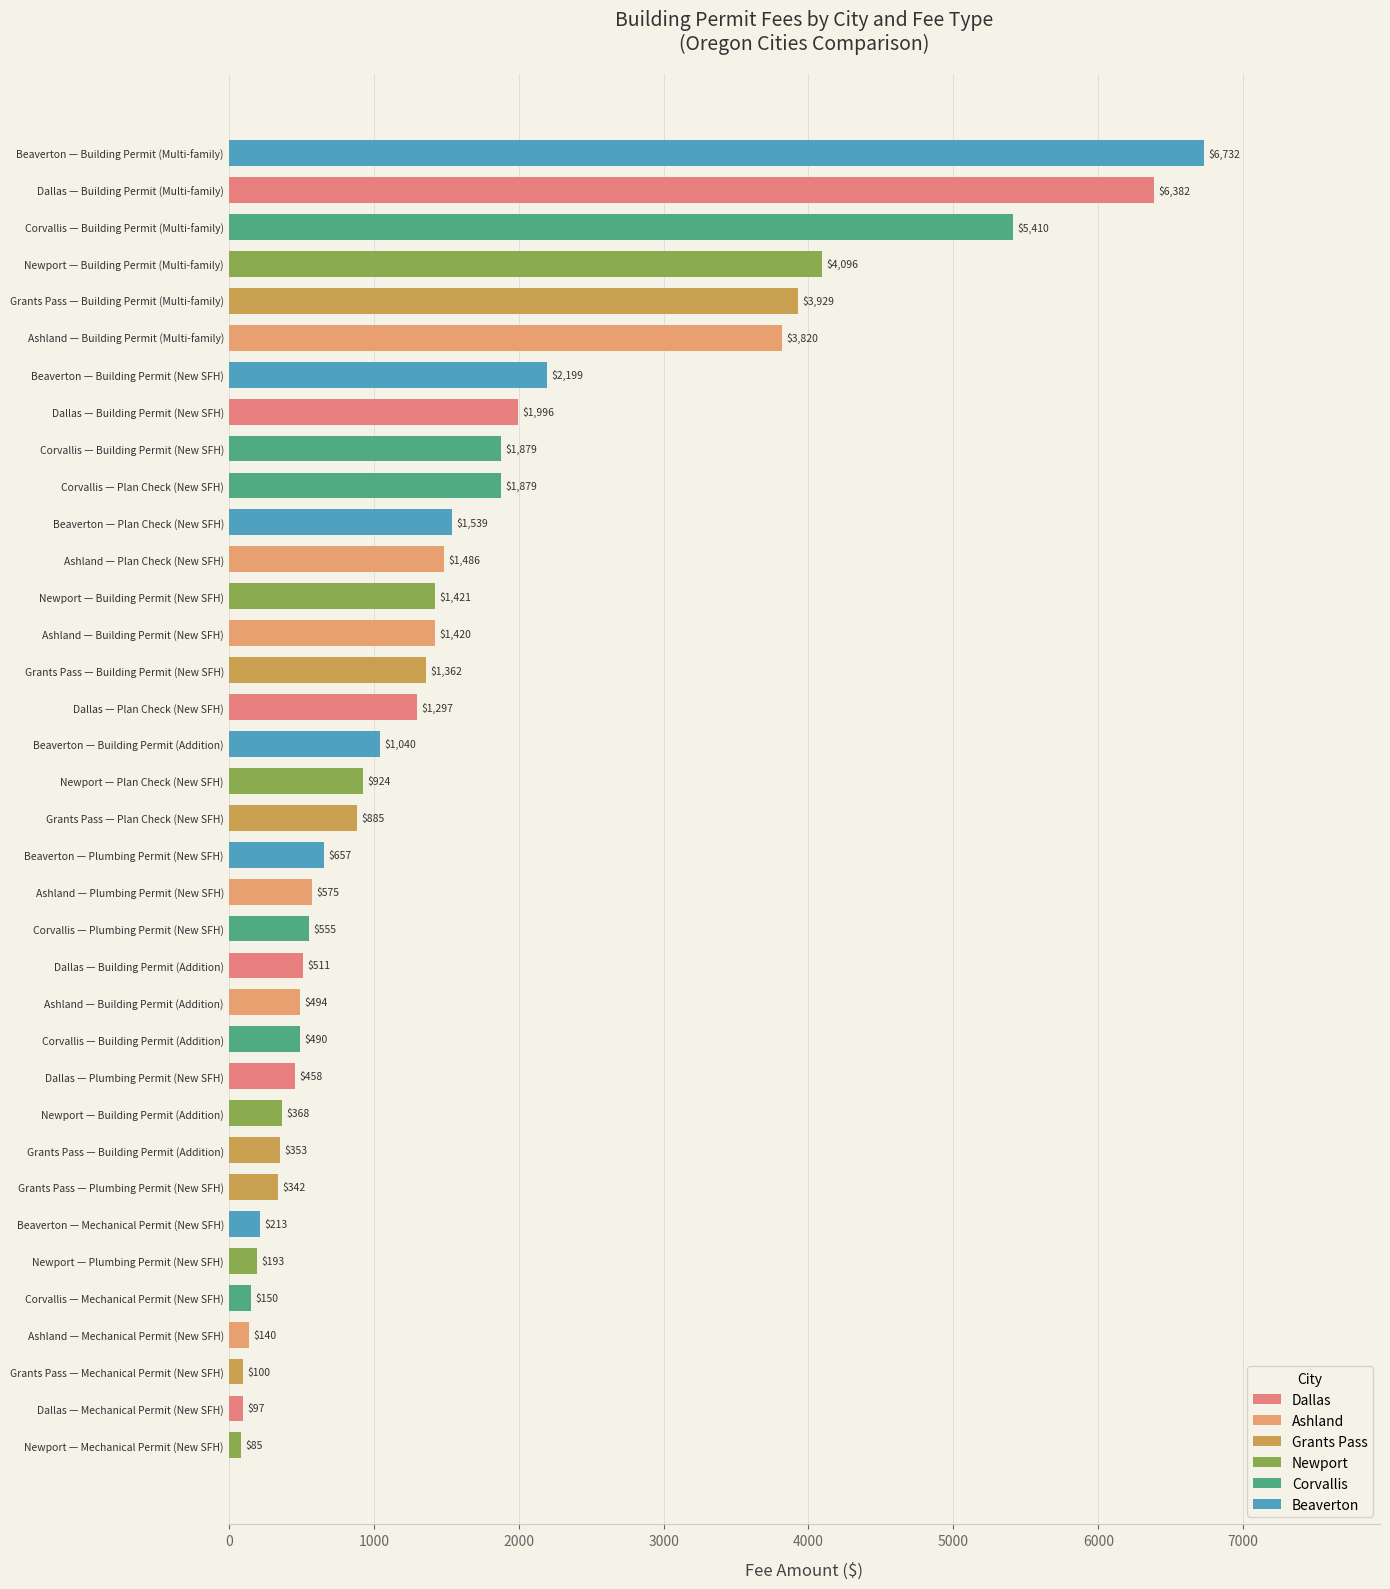

What is the average value?

1541.0